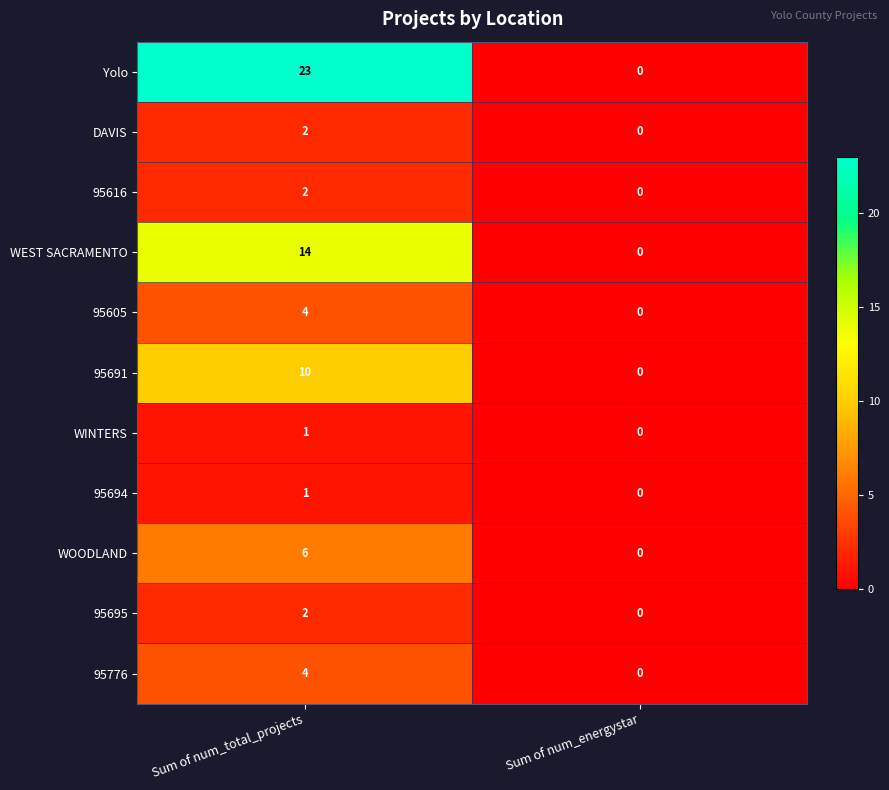

Reading left to right, extract all data points from this chart.

Yolo: Sum of num_total_projects=23	Sum of num_energystar=0
DAVIS: Sum of num_total_projects=2	Sum of num_energystar=0
95616: Sum of num_total_projects=2	Sum of num_energystar=0
WEST SACRAMENTO: Sum of num_total_projects=14	Sum of num_energystar=0
95605: Sum of num_total_projects=4	Sum of num_energystar=0
95691: Sum of num_total_projects=10	Sum of num_energystar=0
WINTERS: Sum of num_total_projects=1	Sum of num_energystar=0
95694: Sum of num_total_projects=1	Sum of num_energystar=0
WOODLAND: Sum of num_total_projects=6	Sum of num_energystar=0
95695: Sum of num_total_projects=2	Sum of num_energystar=0
95776: Sum of num_total_projects=4	Sum of num_energystar=0